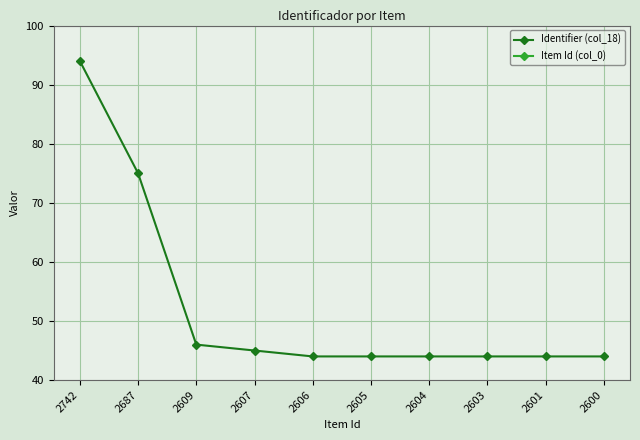

What is the value of the Item Id (col_0) point at the 4th from the left?

2607